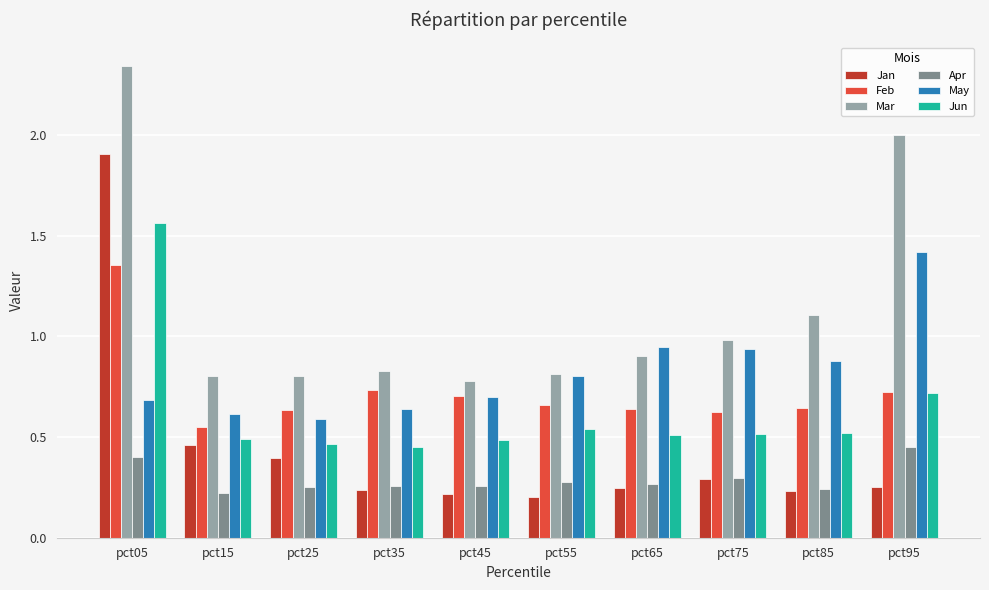

At which label is Jun closest to 1?

pct95